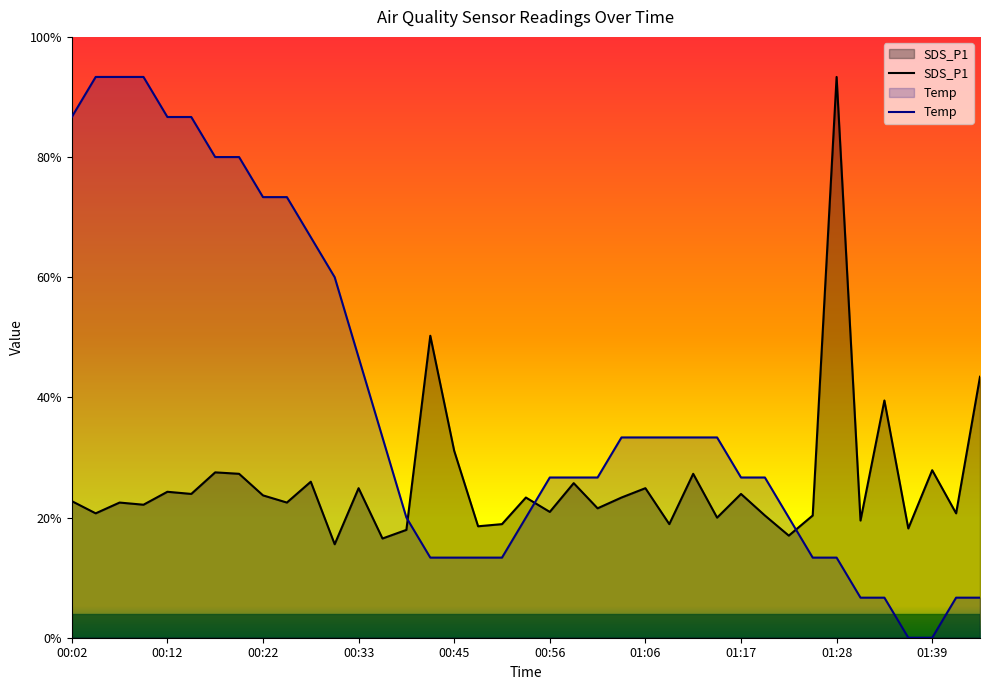

How many intersections are there between Temp and SDS_P1?

3